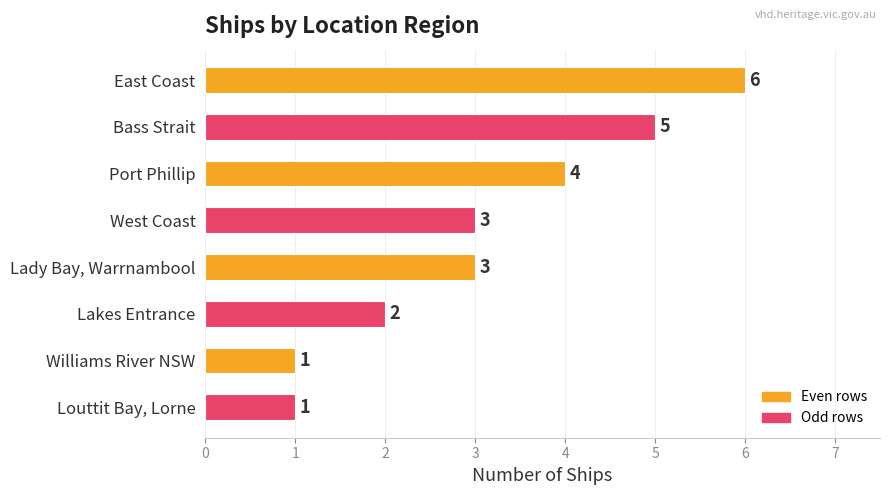

How many values are between 2 and 5?

5